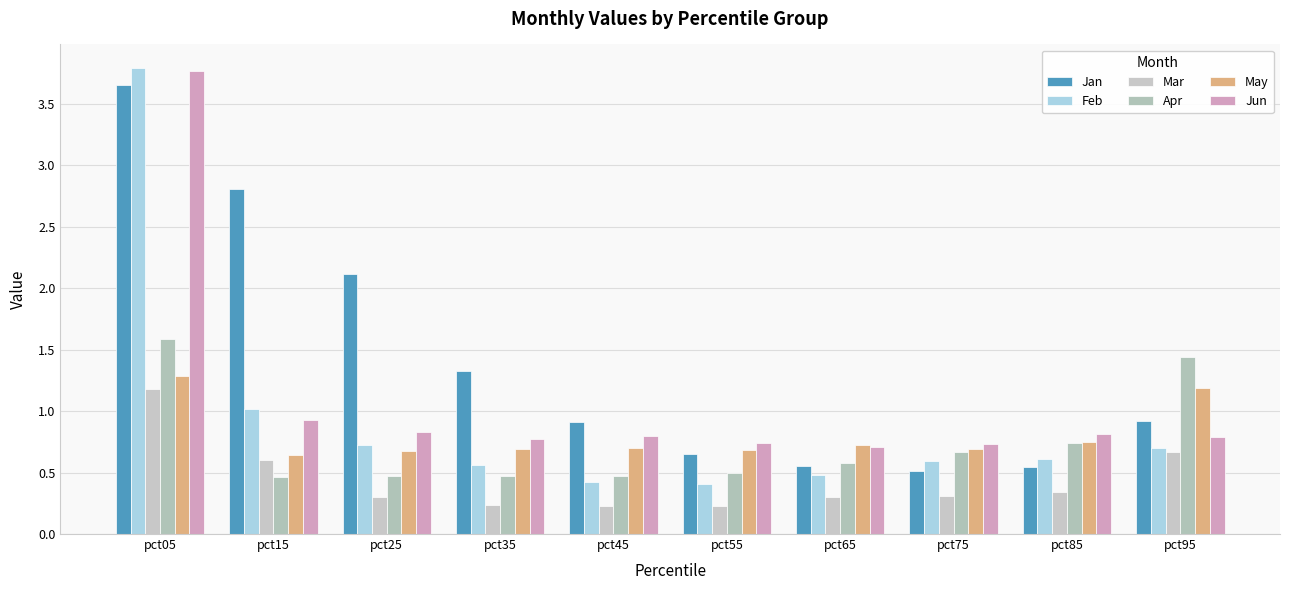

What is the minimum value shown in the chart?

0.2